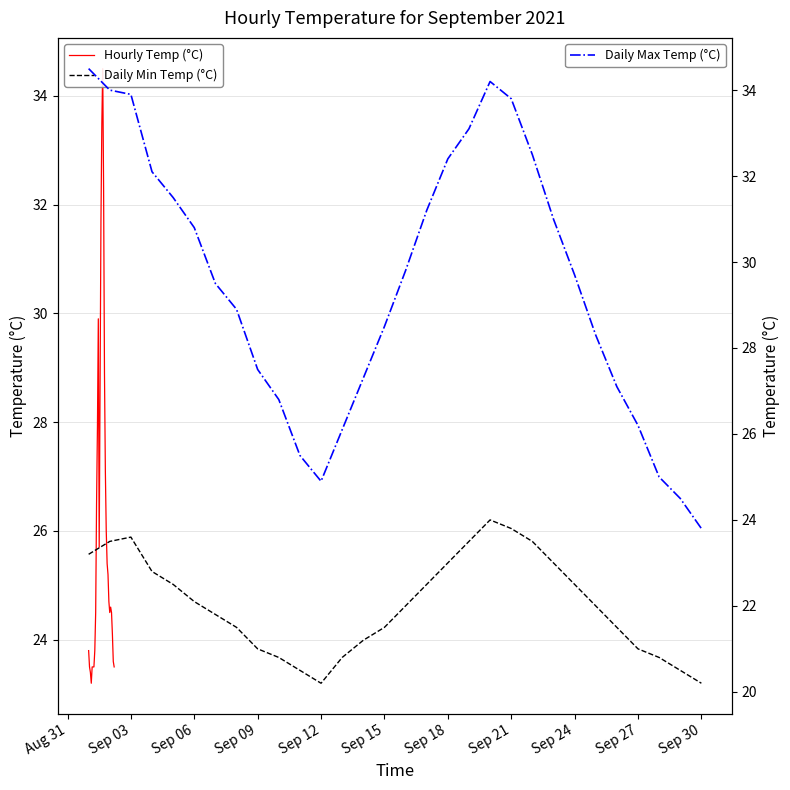

True or false: Daily Max Temp (°C) has more than 1 points higher than both neighbors.

False